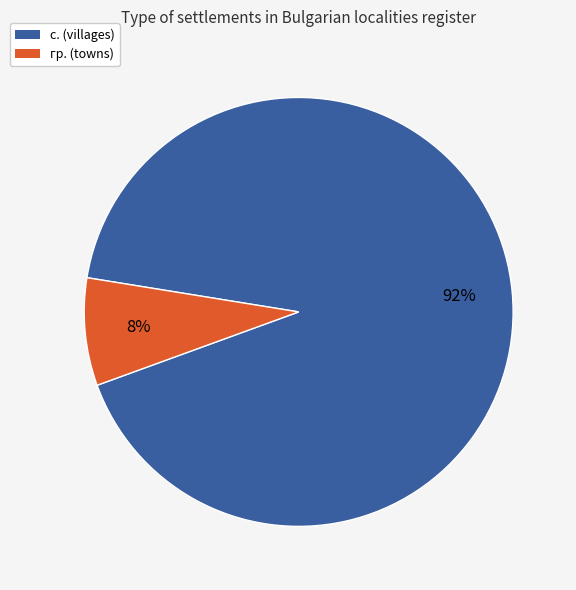

To the nearest percent, what is the difference between the largest and smallest slice percentages?

84%